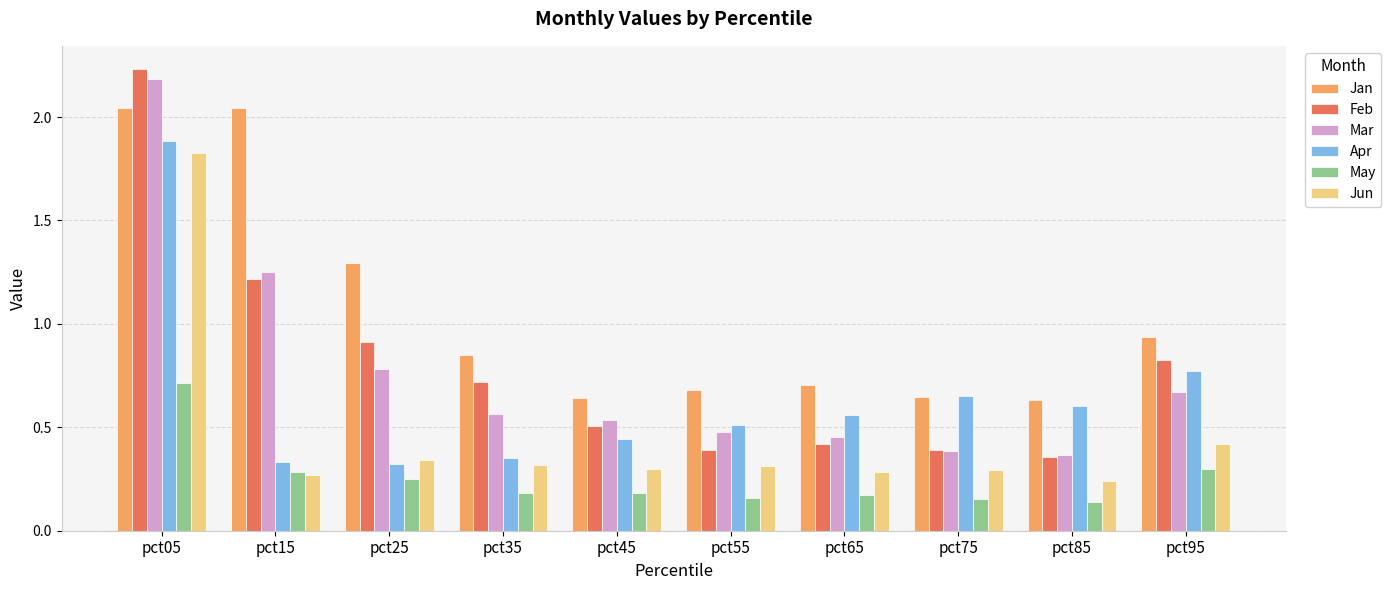

Which series has the largest total across all categories?

Jan